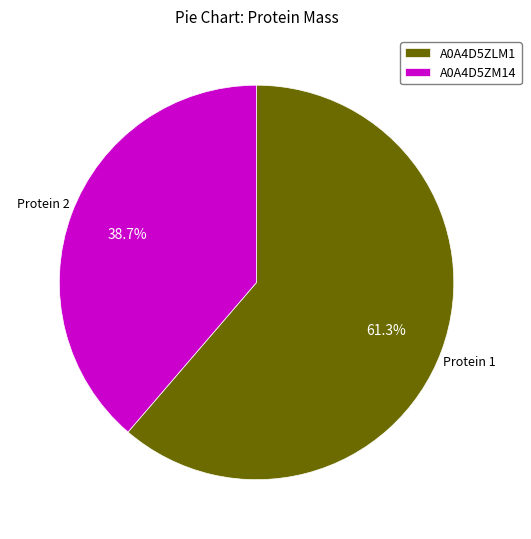

What is the majority slice?

A0A4D5ZLM1